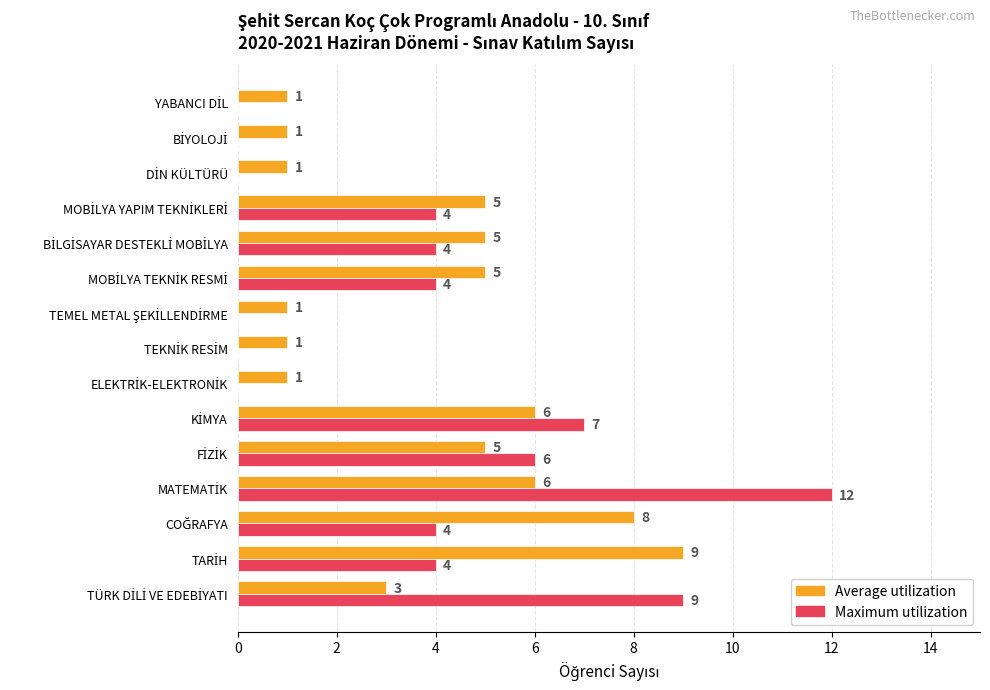

What is the greatest value displayed?

12